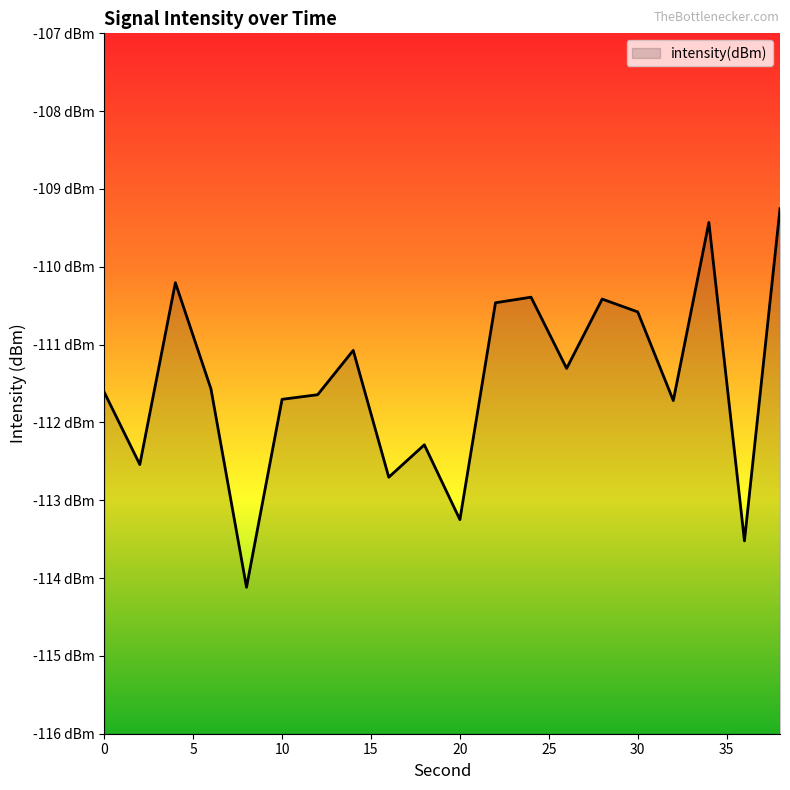

How many series are shown in this chart?

1